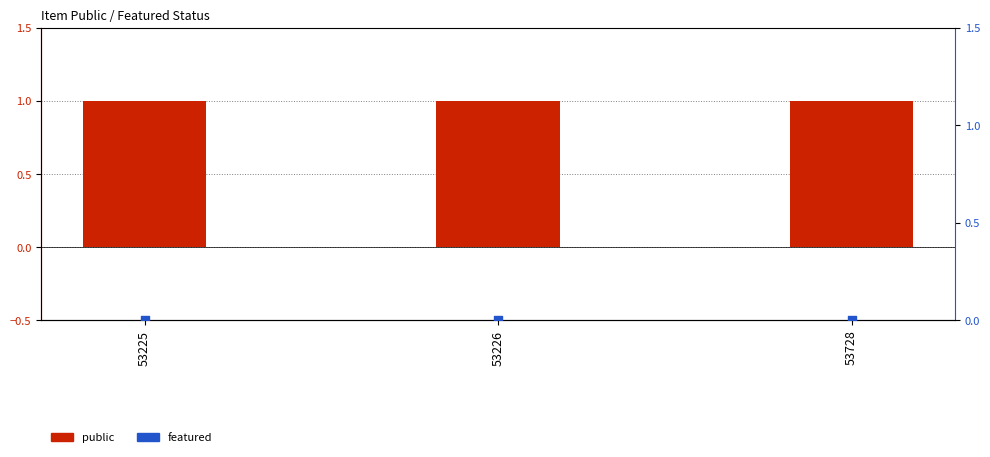

Which series has the largest Y range (max minus min)?

public